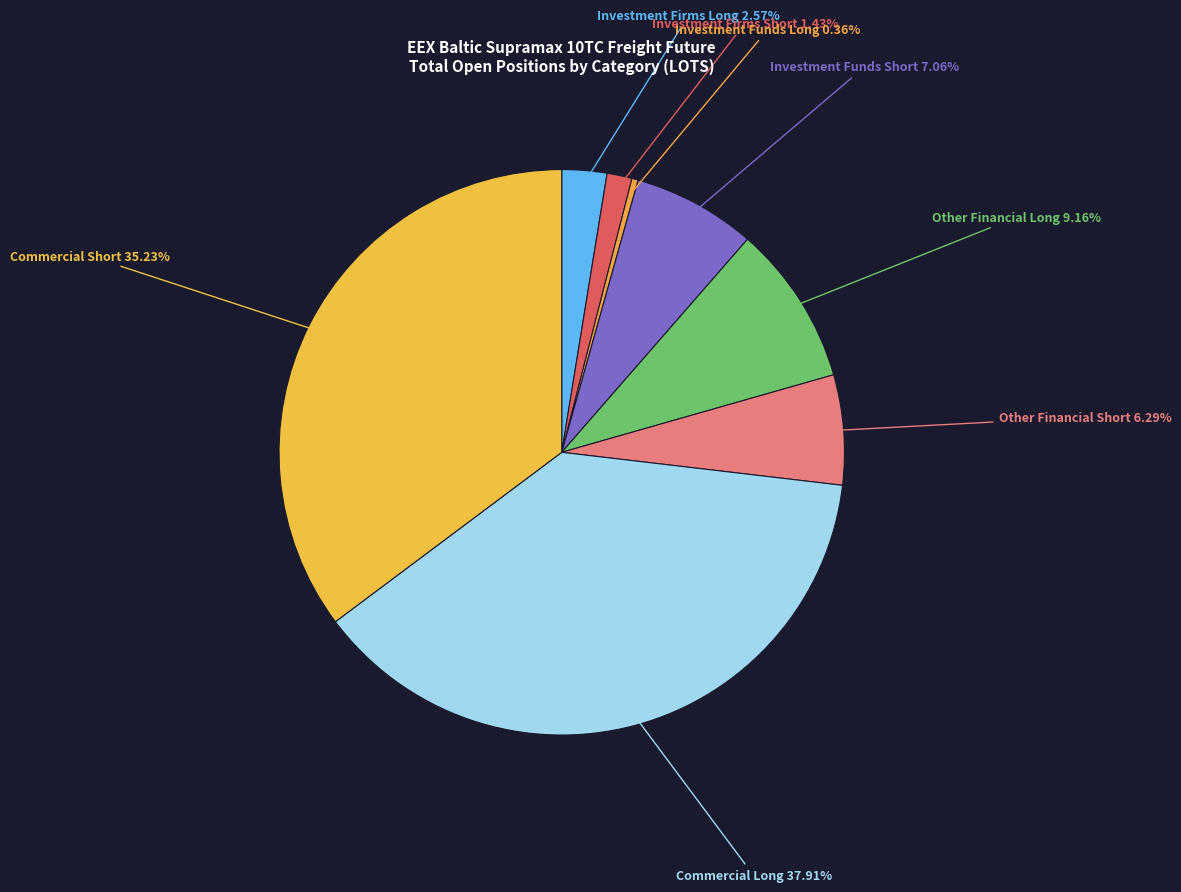

Count the number of slices in the pie.

8